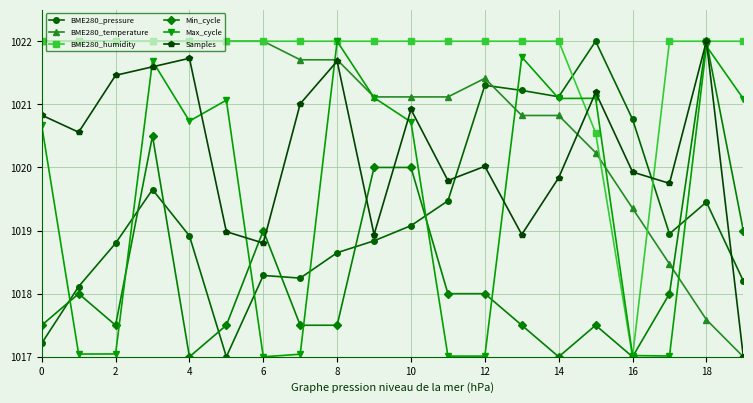

After their last crossing, which series has the higher values: BME280_pressure or BME280_humidity?

BME280_humidity